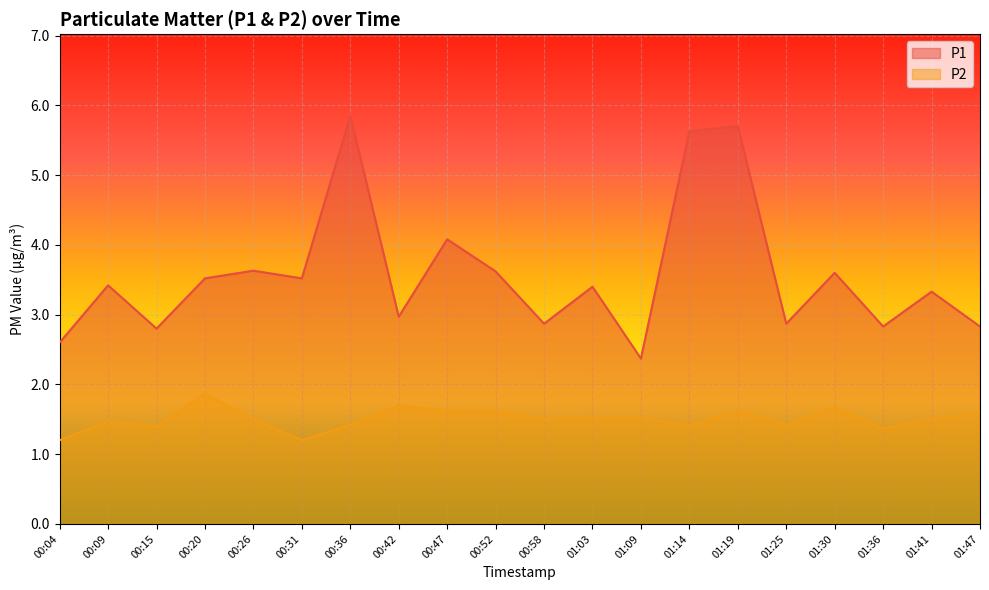

What is the difference between the P2 values at 01:41 and 00:36?

0.1